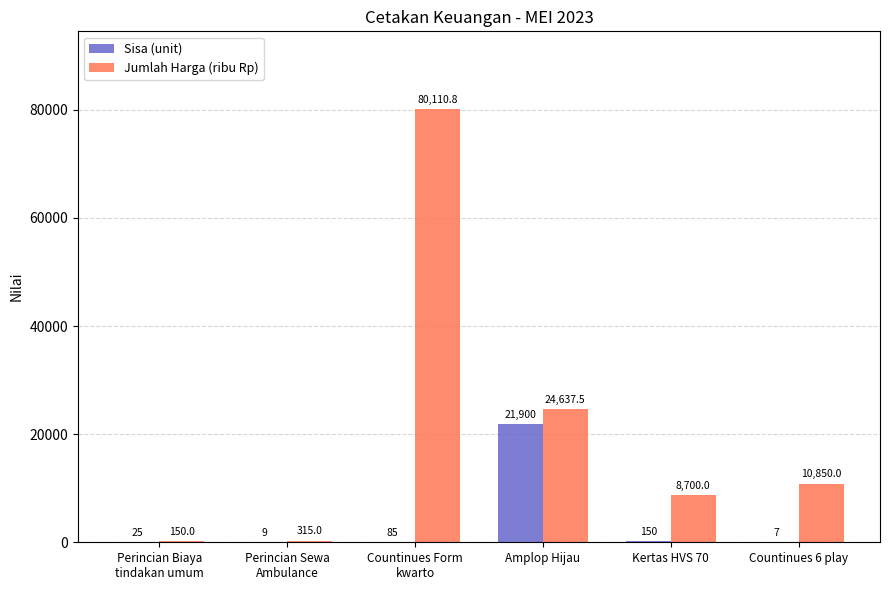

Which series changed the most between Kertas HVS 70 and Countinues 6 play?

Jumlah Harga (ribu Rp)